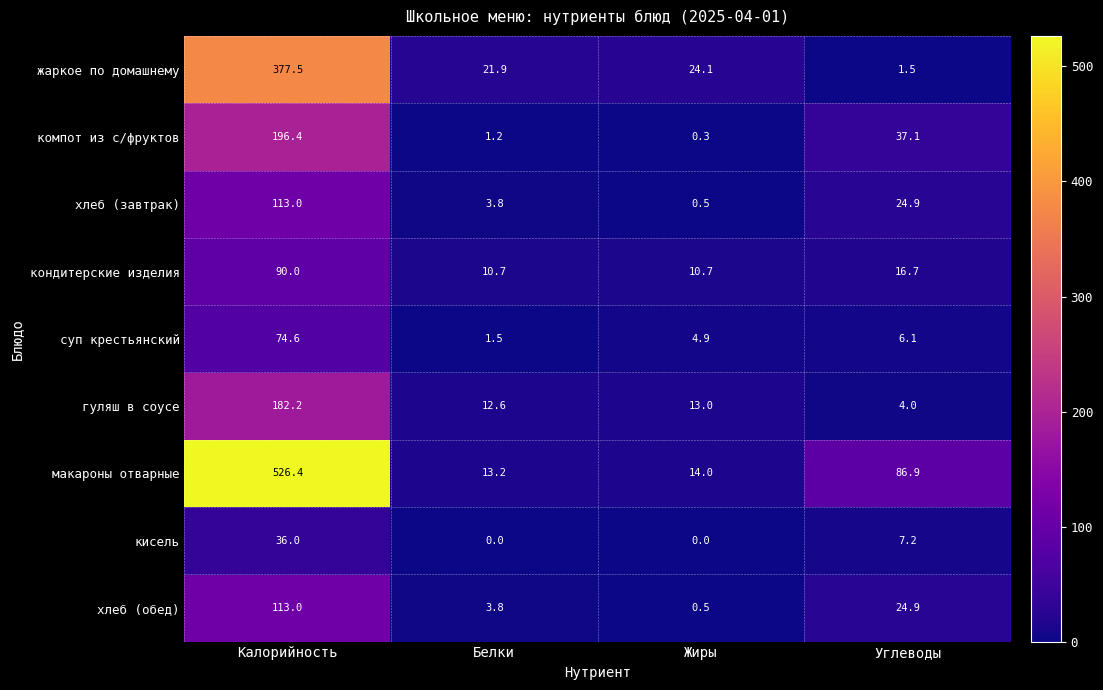

Which series has the widest spread of values?

макароны отварные